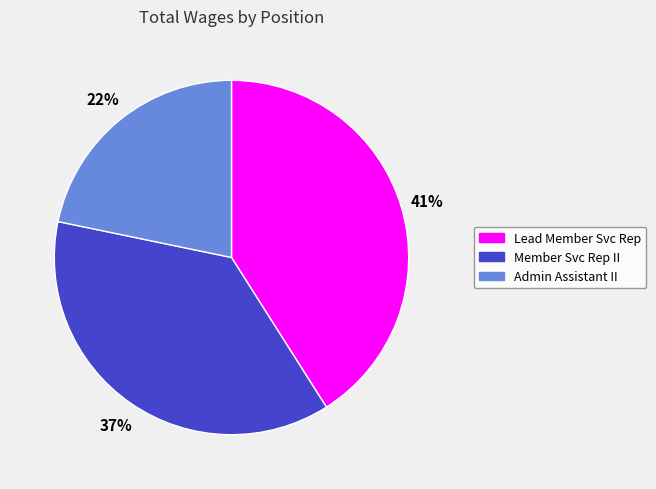

How many slices are in this pie chart?

3